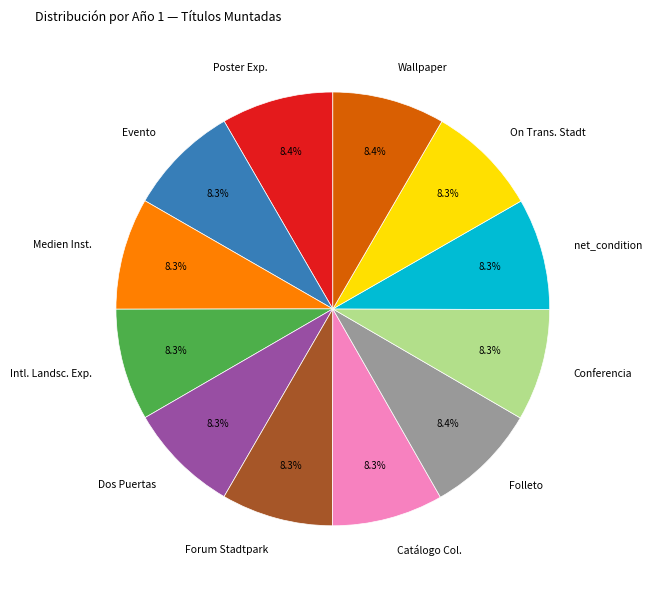

Is there a majority slice in this chart?

No